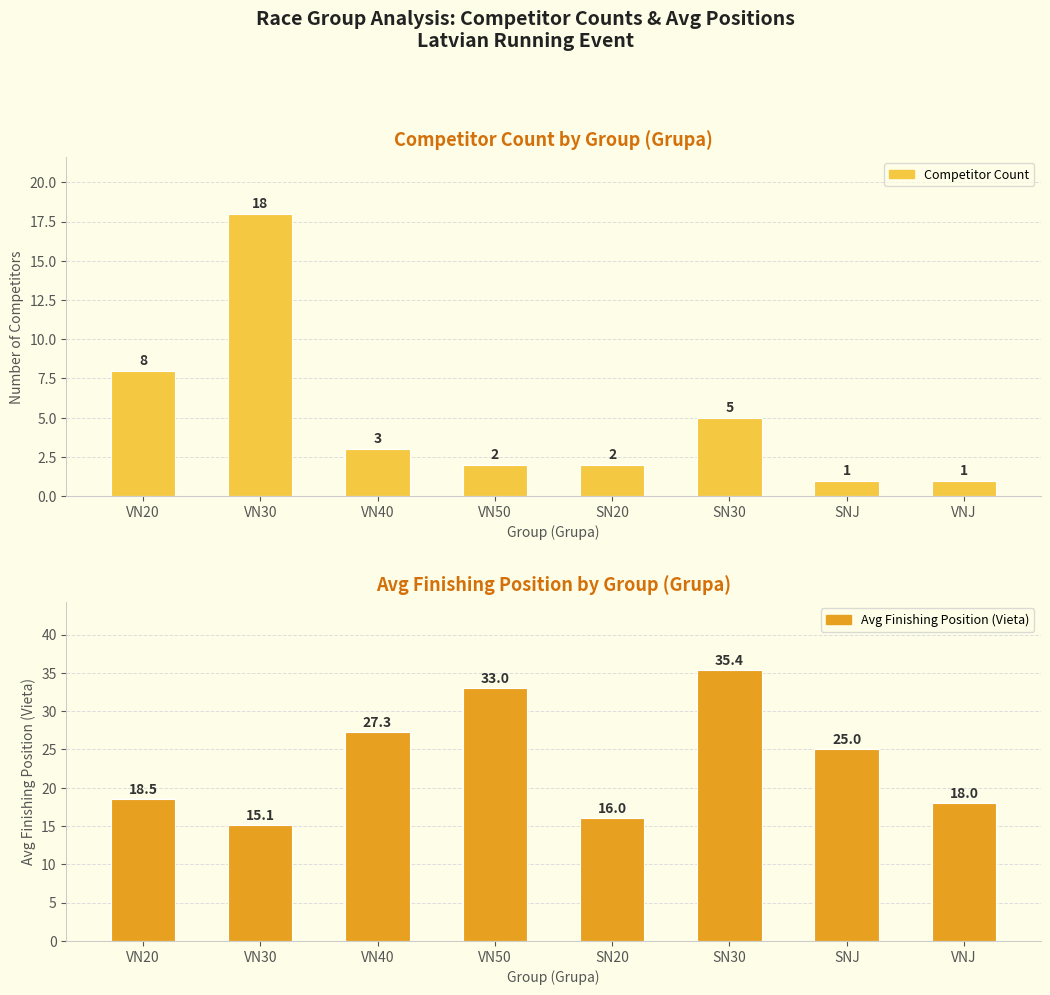

What position from the right is VN20?

8